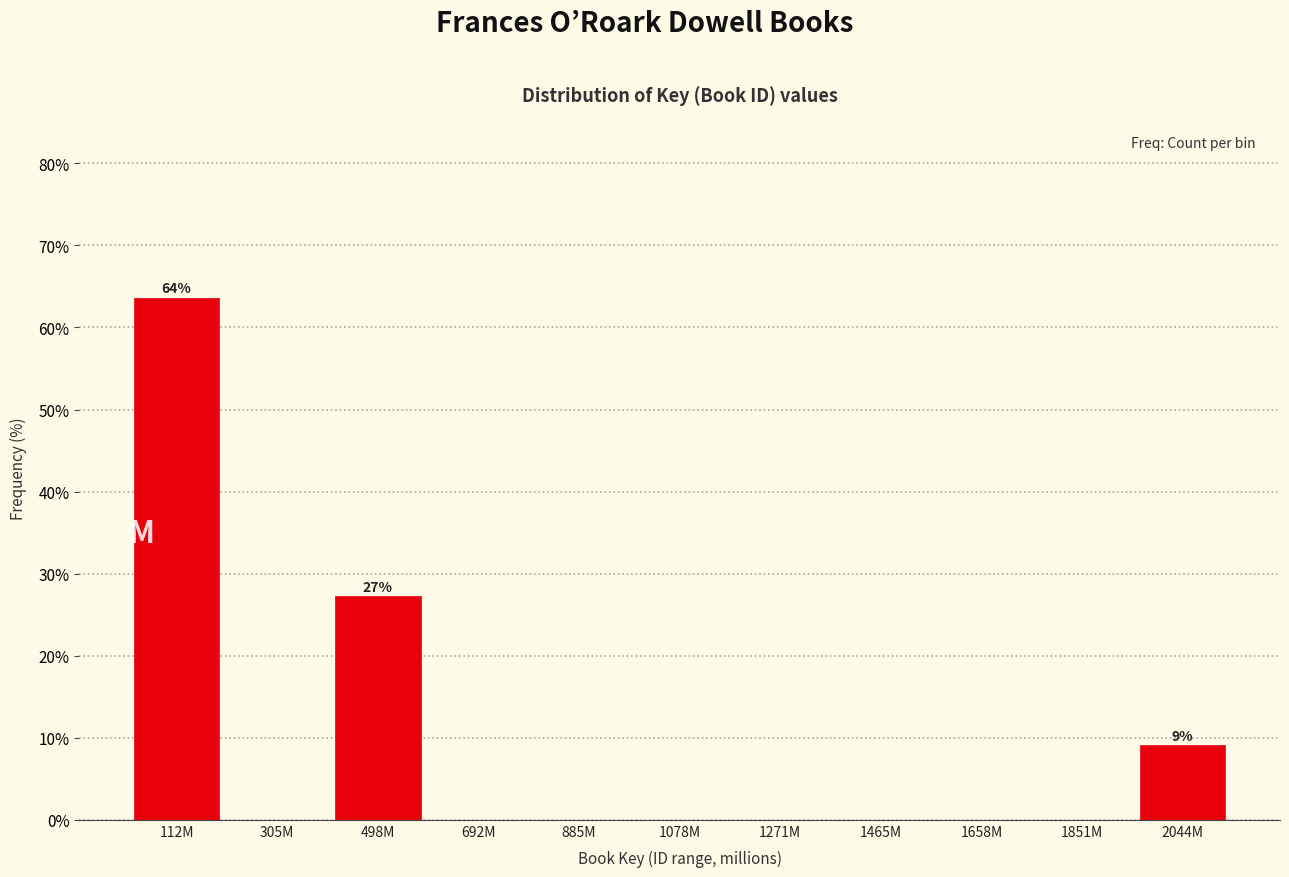

Reading right to left, what are all the values shown in this chart?

2044M=9.1	1851M=0.0	1658M=0.0	1465M=0.0	1271M=0.0	1078M=0.0	885M=0.0	692M=0.0	498M=27.3	305M=0.0	112M=63.6